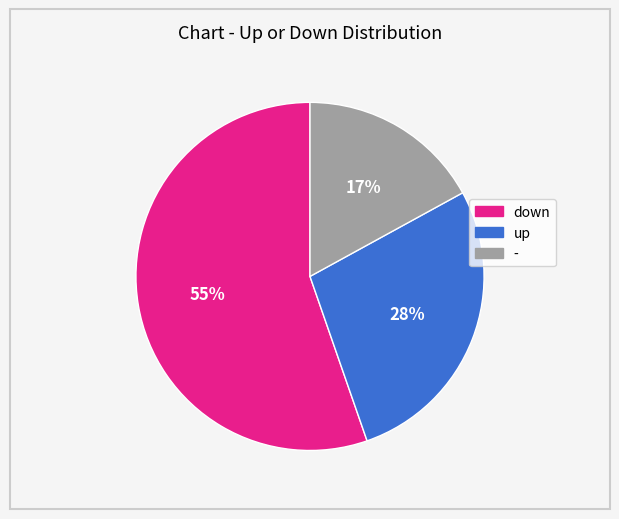

What is the largest slice in the pie chart?

down